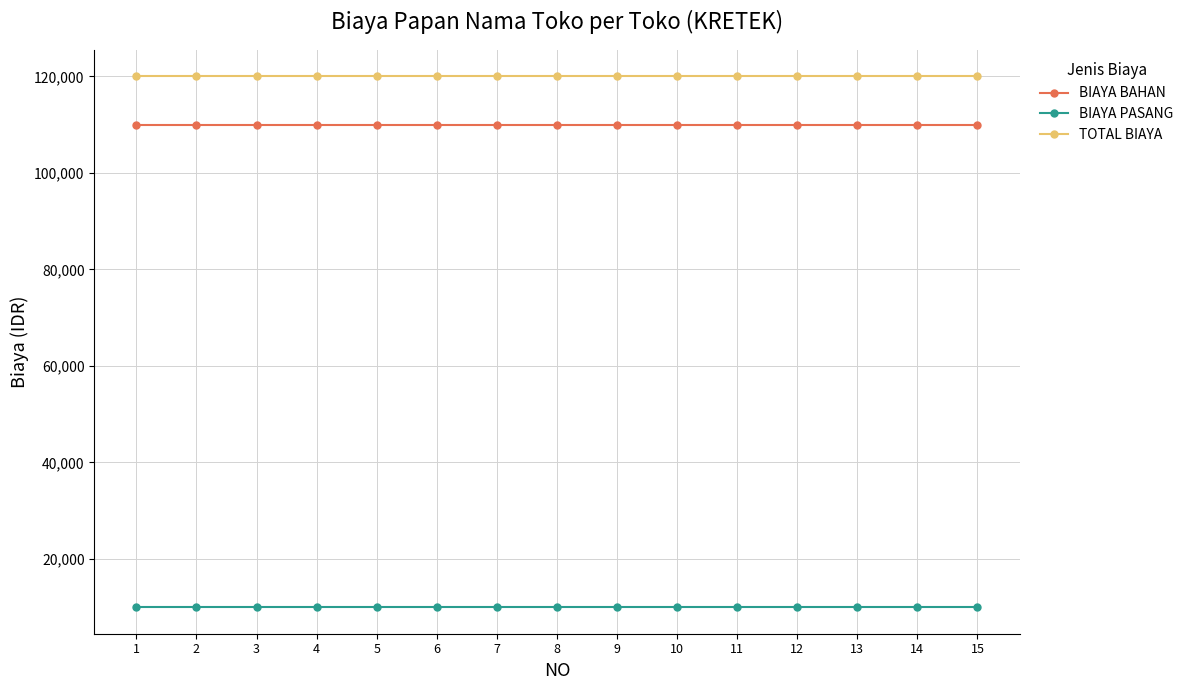

What is the sum of all TOTAL BIAYA values?

1800000